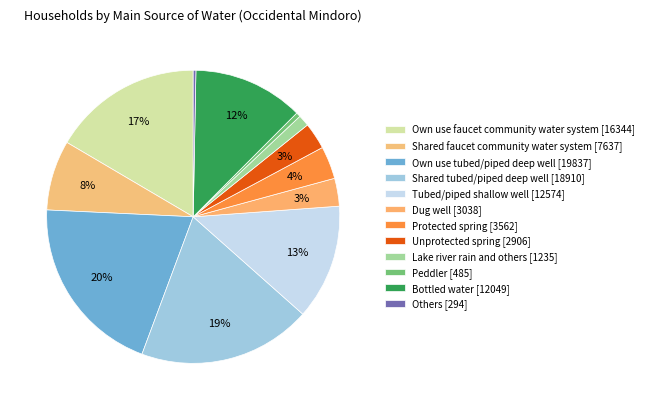

Count the number of slices in the pie.

12